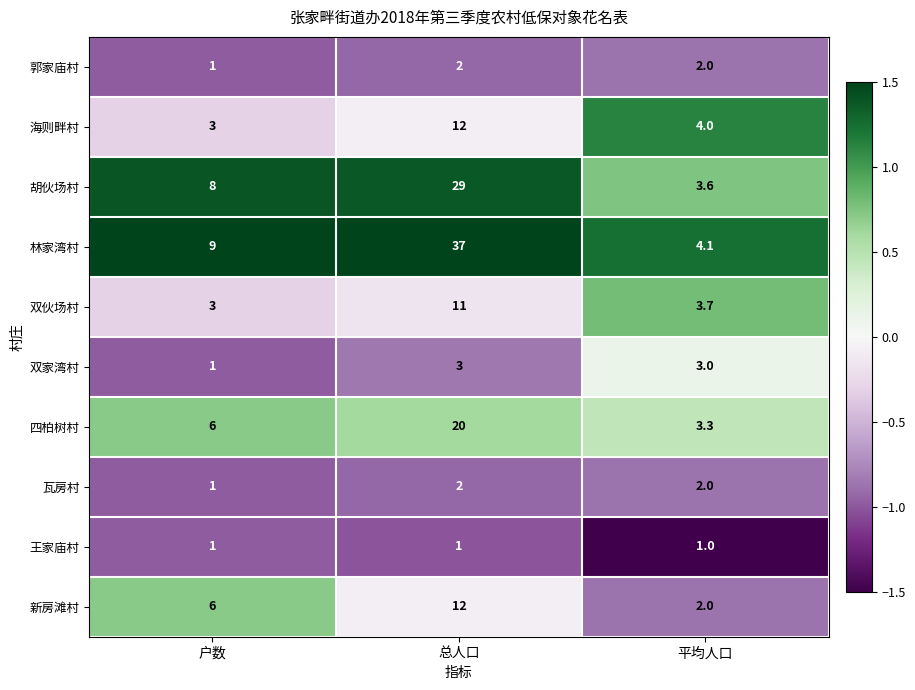

Reading left to right, transcribe all the data shown in this chart.

郭家庙村: 户数=1.0	总人口=2.0	平均人口=2.0
海则畔村: 户数=3.0	总人口=12.0	平均人口=4.0
胡伙场村: 户数=8.0	总人口=29.0	平均人口=3.6
林家湾村: 户数=9.0	总人口=37.0	平均人口=4.1
双伙场村: 户数=3.0	总人口=11.0	平均人口=3.7
双家湾村: 户数=1.0	总人口=3.0	平均人口=3.0
四柏树村: 户数=6.0	总人口=20.0	平均人口=3.3
瓦房村: 户数=1.0	总人口=2.0	平均人口=2.0
王家庙村: 户数=1.0	总人口=1.0	平均人口=1.0
新房滩村: 户数=6.0	总人口=12.0	平均人口=2.0